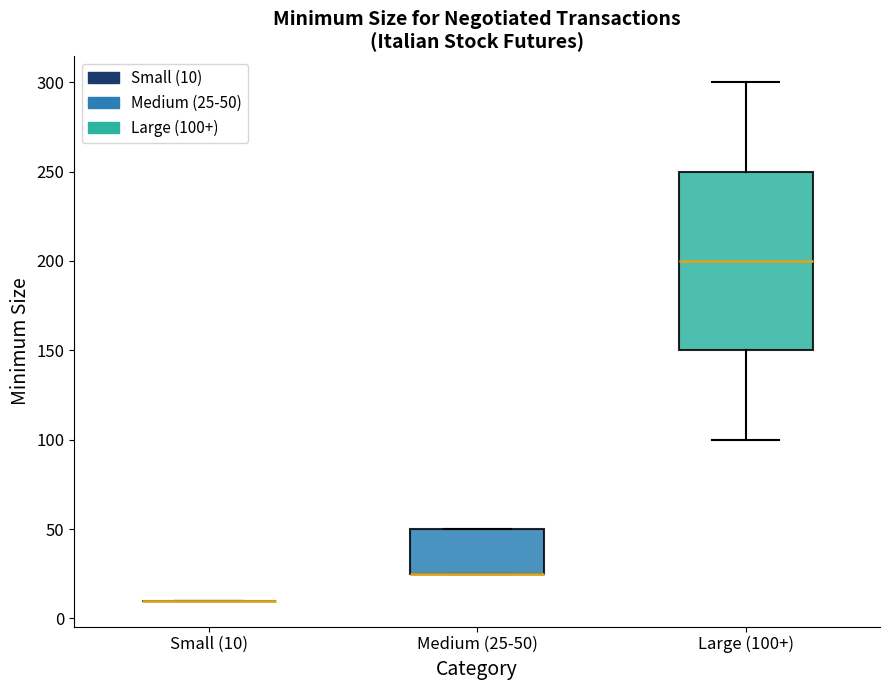

Where is the upper edge of the box for Medium (25-50) on the y-axis? The values are not printed on the chart, so give them approximately, as read against the axis.

50